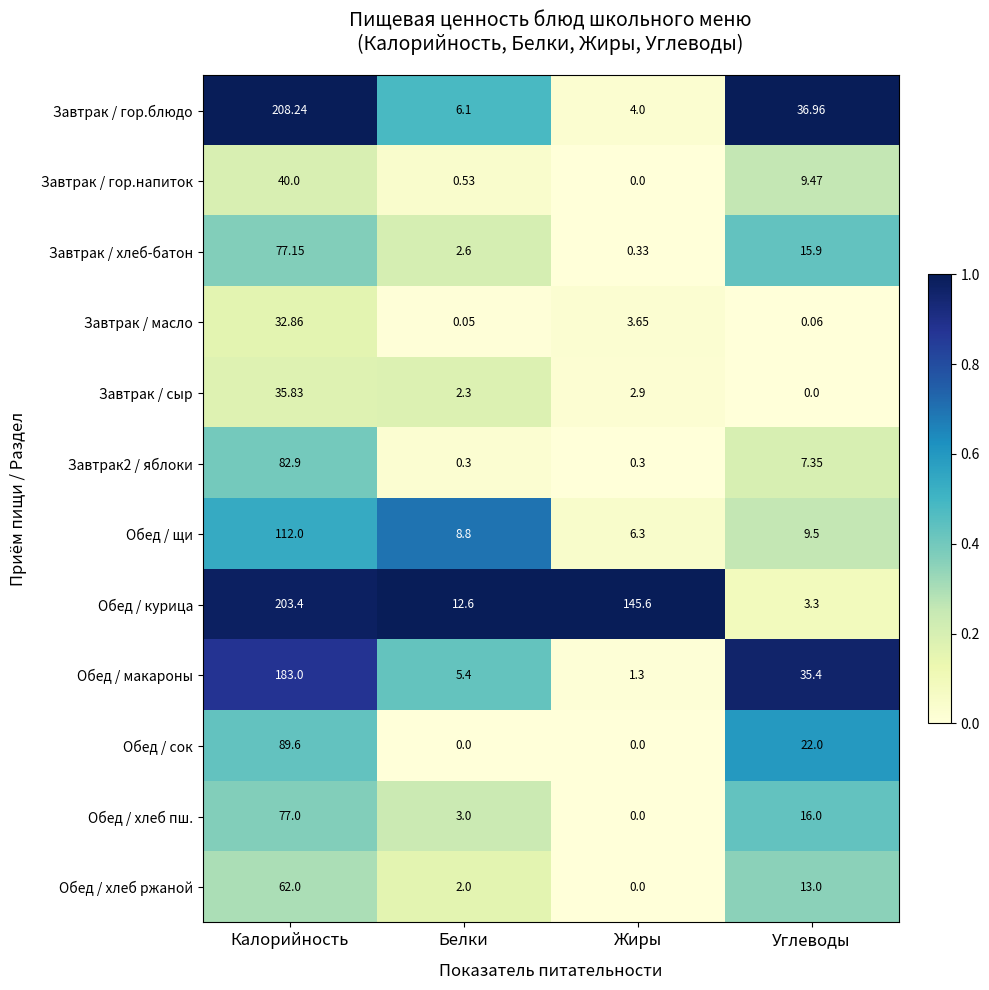

Between Жиры and Углеводы, which series saw the biggest shift?

Обед / курица